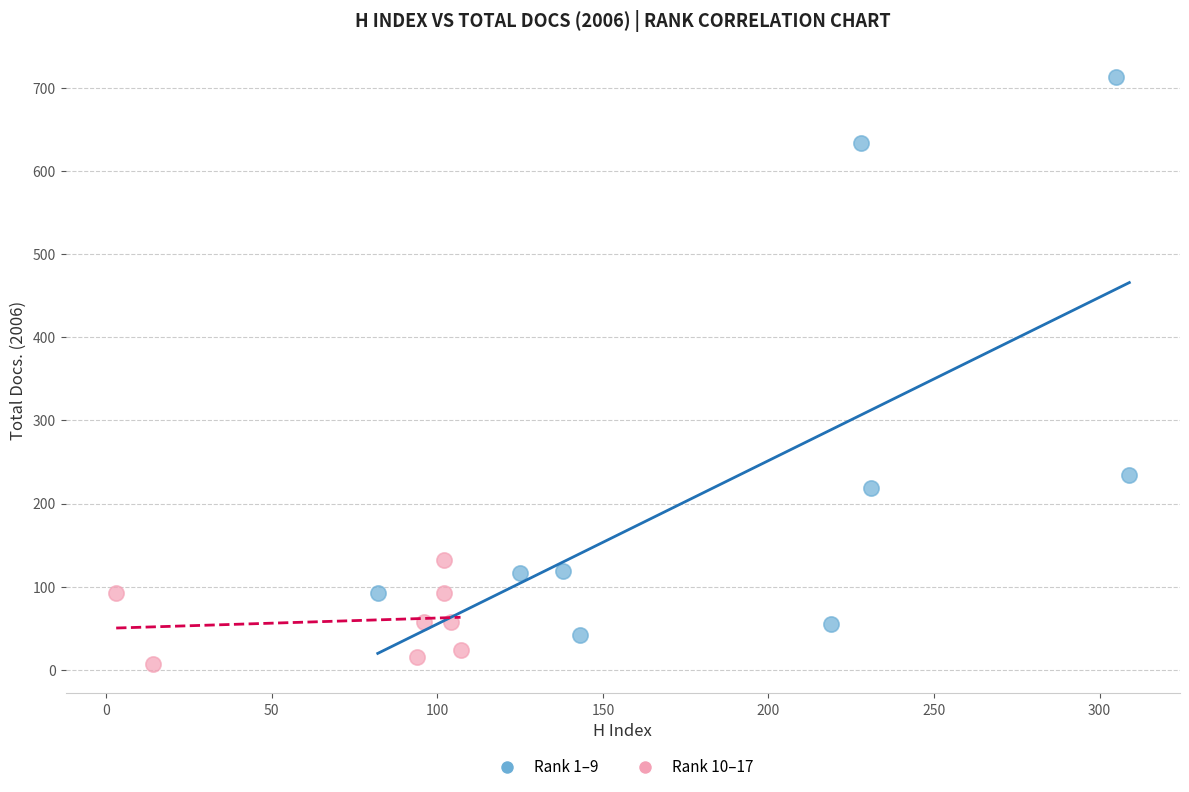

Which series has the widest spread of Y values?

Rank 1–9